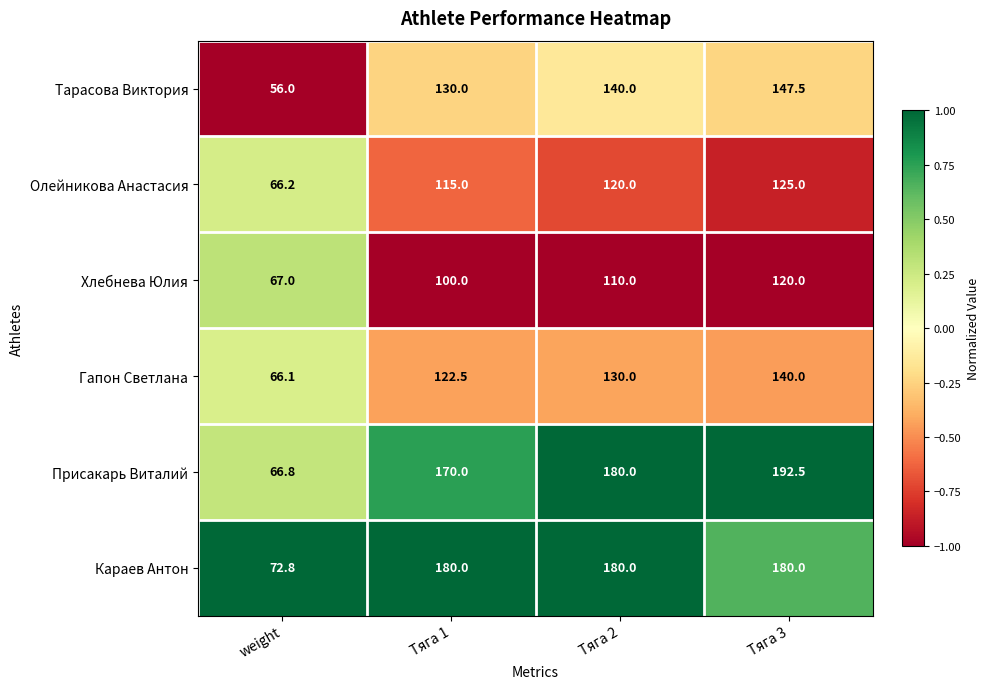

What is the difference between the maximum and minimum values in the Тарасова Виктория series?

91.5